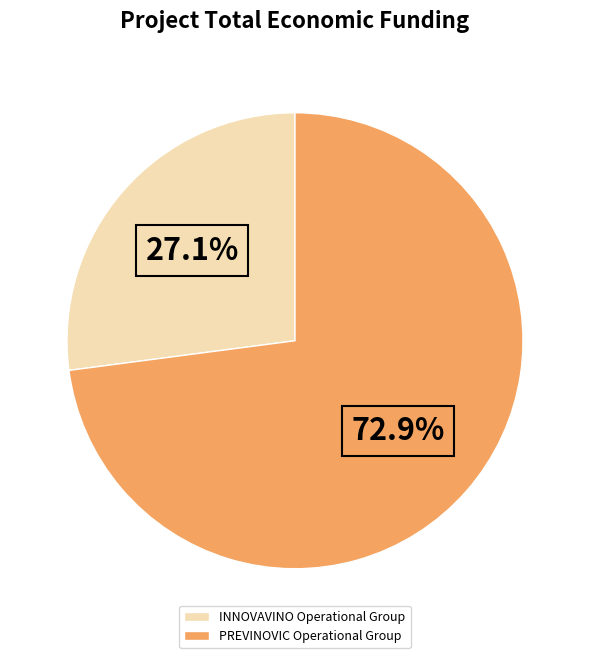

Approximately how many times larger is the value at INNOVAVINO Operational Group compared to PREVINOVIC Operational Group?

0.4